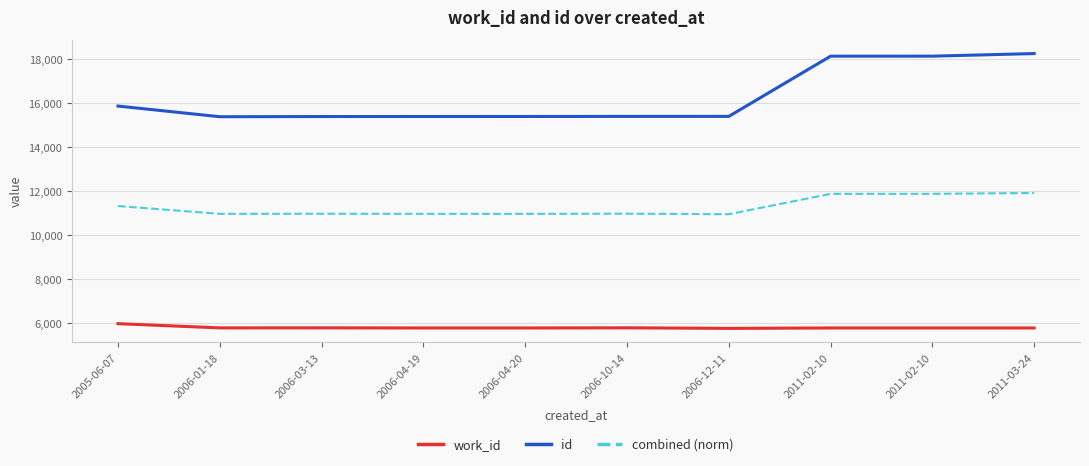

Does the chart have visible grid lines?

Yes